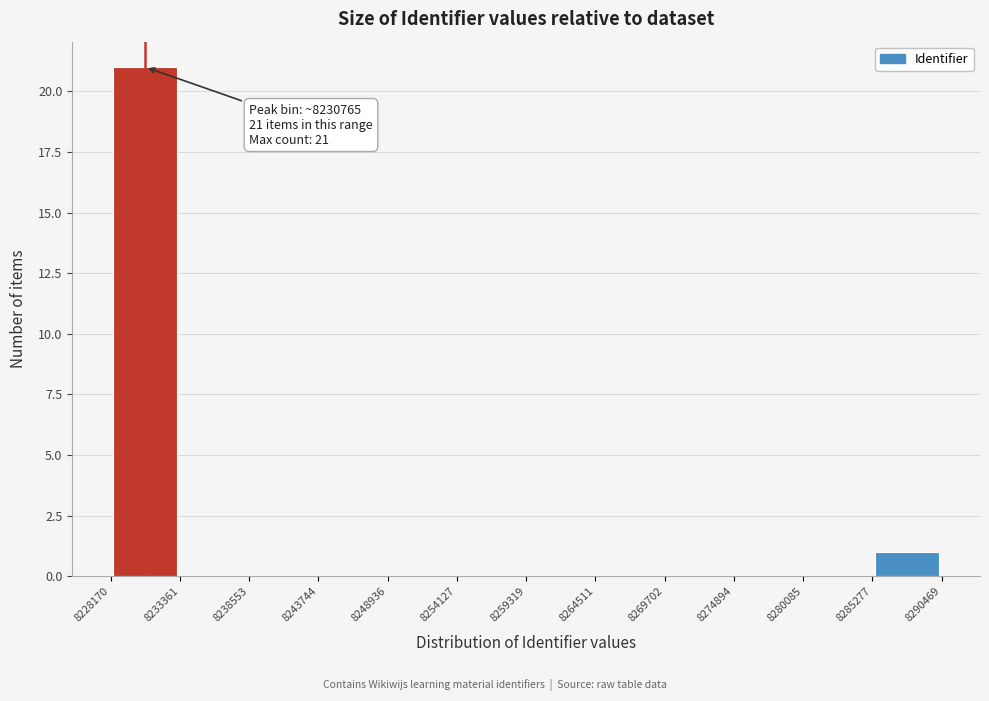

Which range on the x-axis has the tallest bar?

8228170 to 8233361